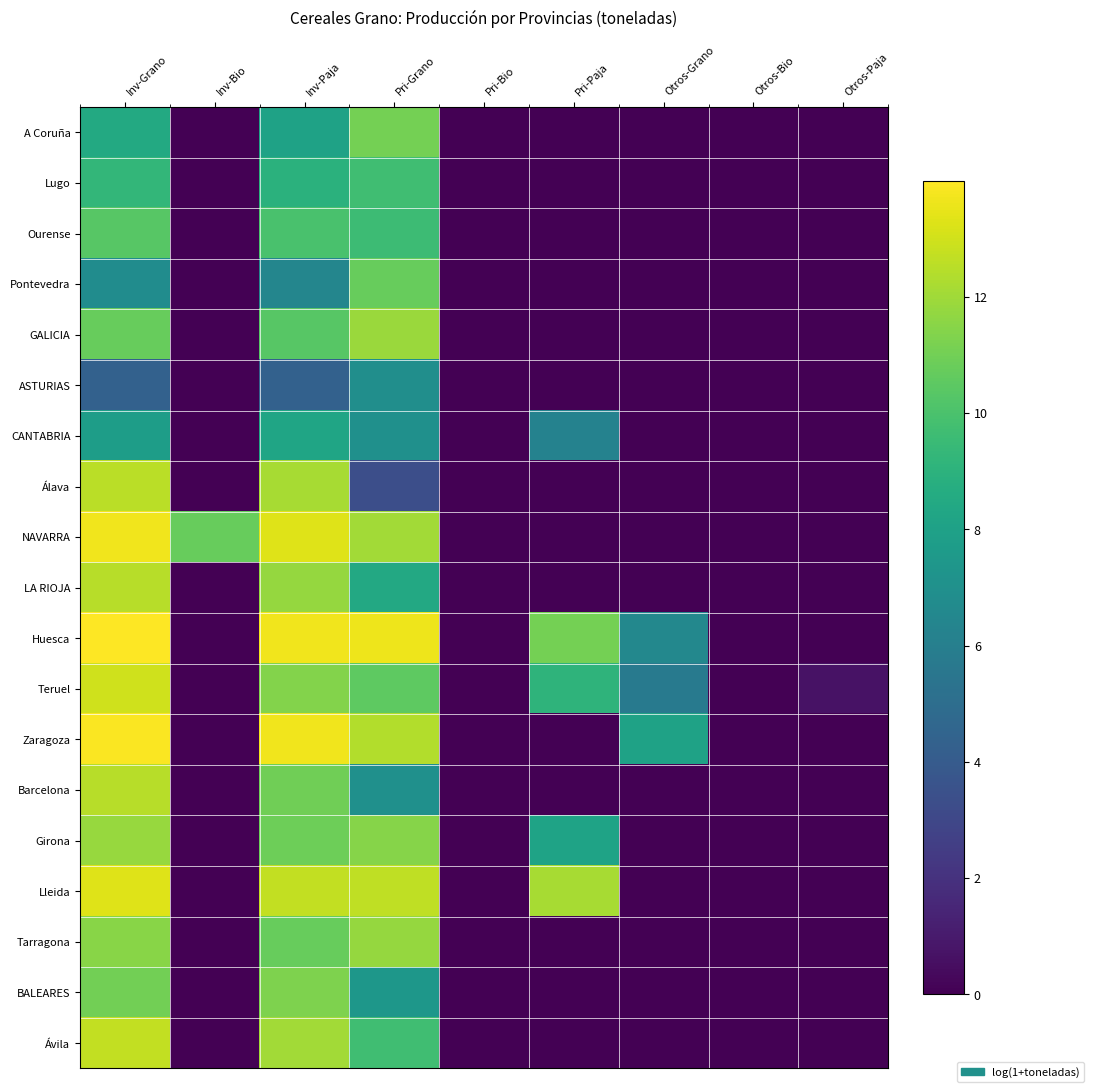

Between Otros-Grano and Pri-Paja, which is larger?

Otros-Grano